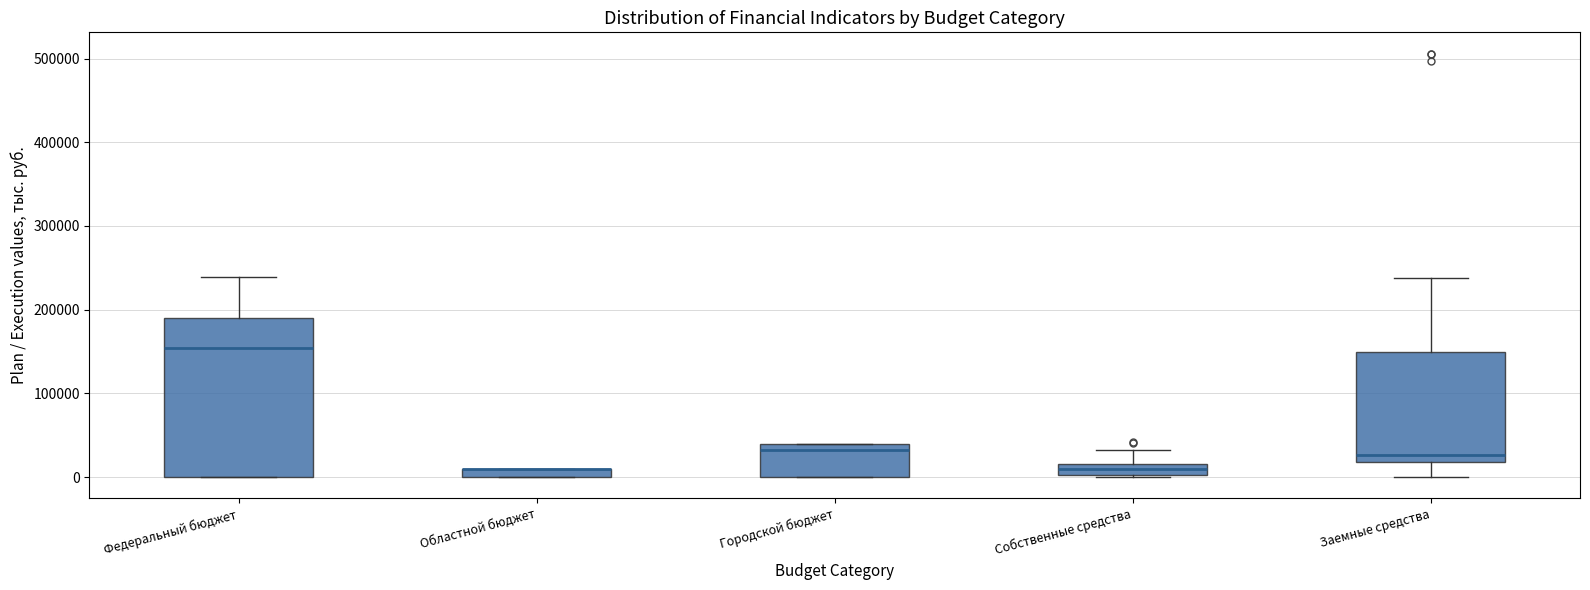

Where is the lower edge of the box for Собственные средства on the y-axis? The values are not printed on the chart, so give them approximately, as read against the axis.

0